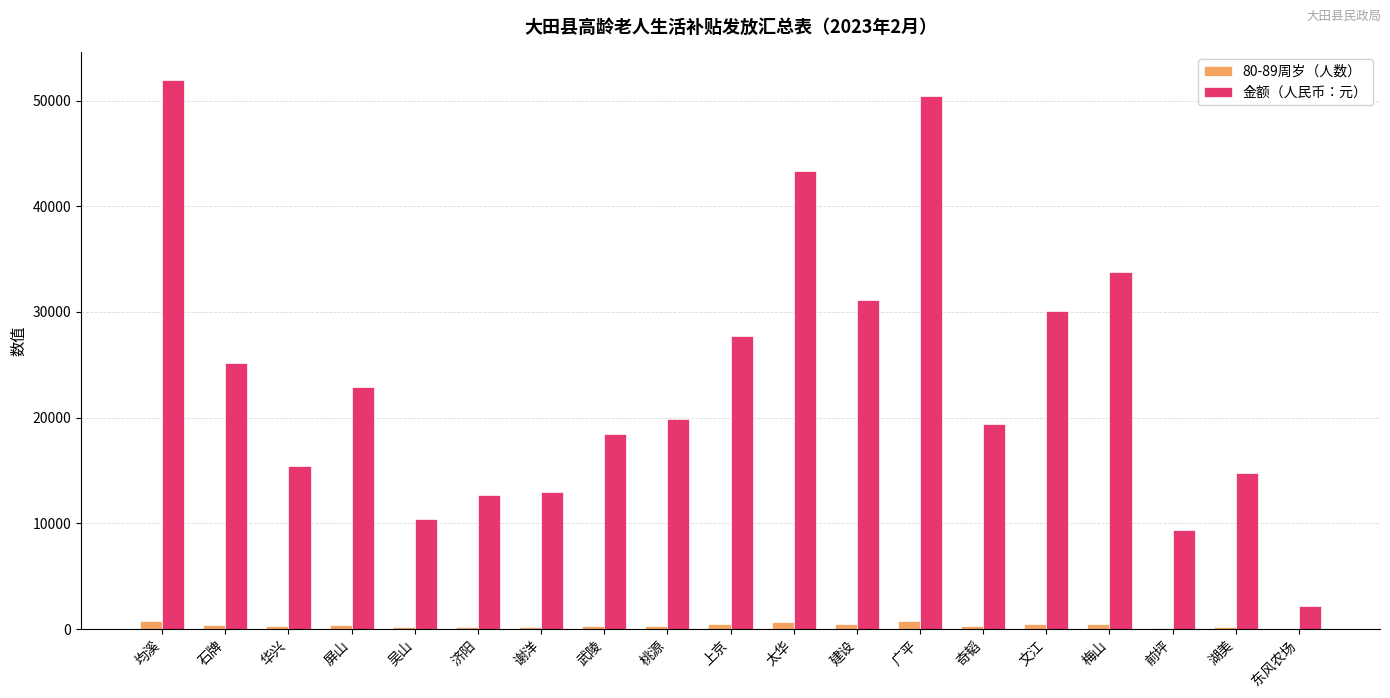

Between 吴山 and 梅山, which series saw the biggest shift?

金额（人民币：元）